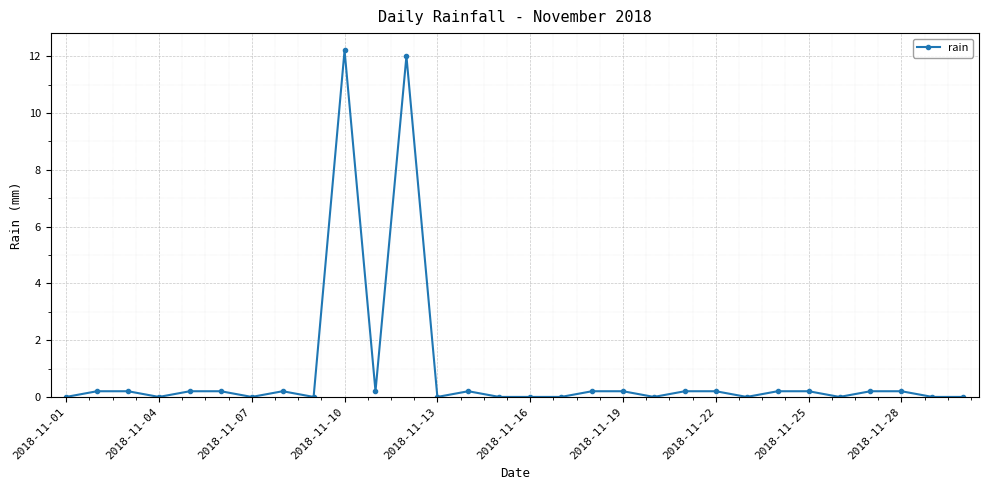

Does the chart display data point markers on the line(s)?

Yes